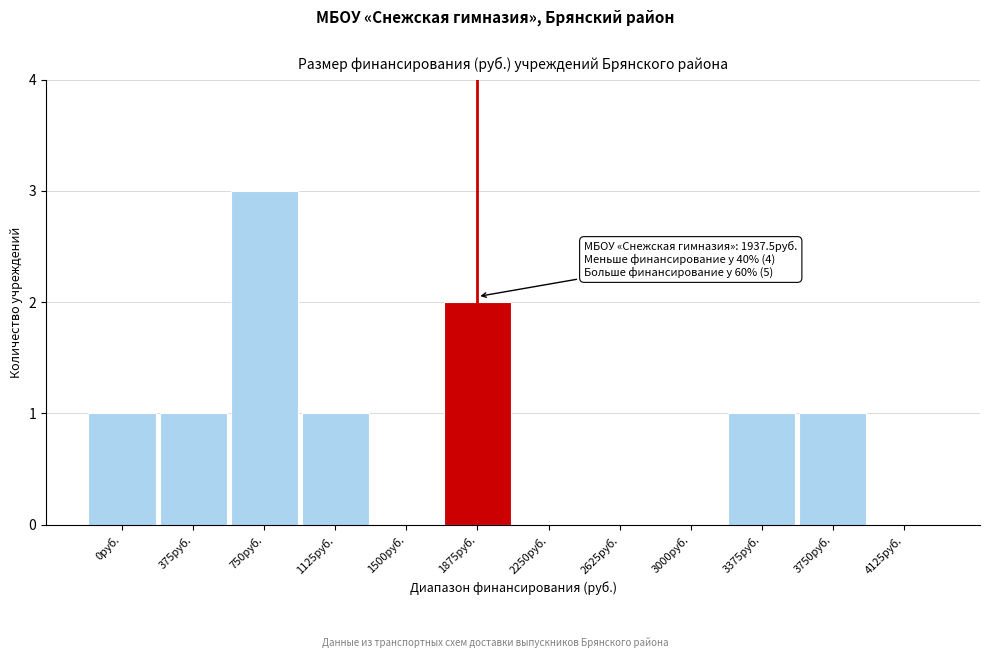

Reading right to left, extract all data points from this chart.

4125руб.=0	3750руб.=1	3375руб.=1	3000руб.=0	2625руб.=0	2250руб.=0	1875руб.=2	1500руб.=0	1125руб.=1	750руб.=3	375руб.=1	0руб.=1